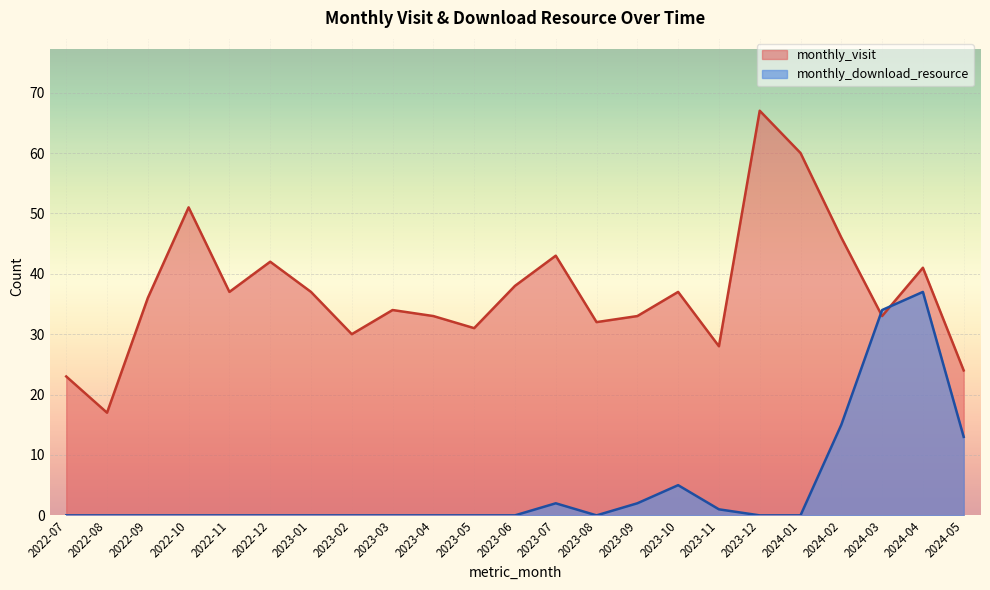

At which category does monthly_visit reach its first local peak?

2022-10